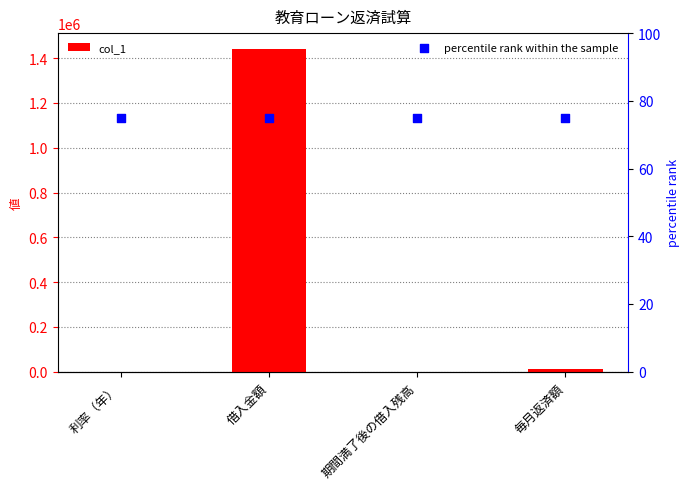

At which category is the sum across all series the highest?

借入金額